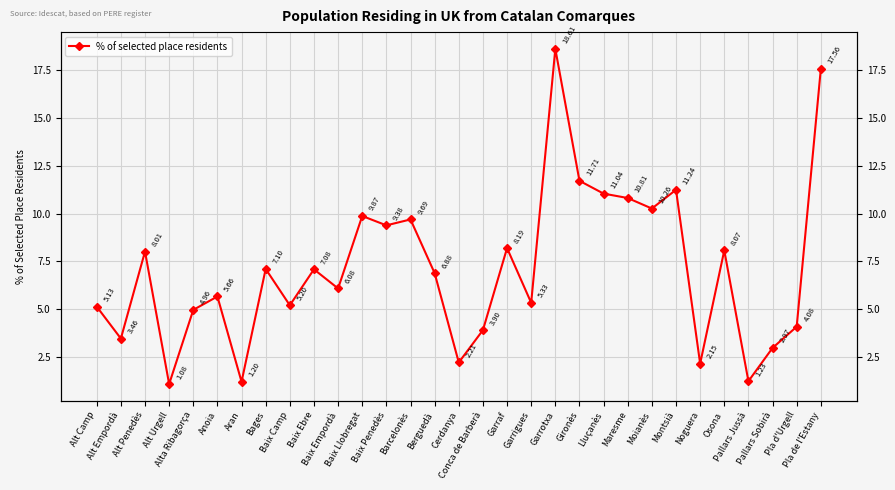

Read the value at Aran.

1.2